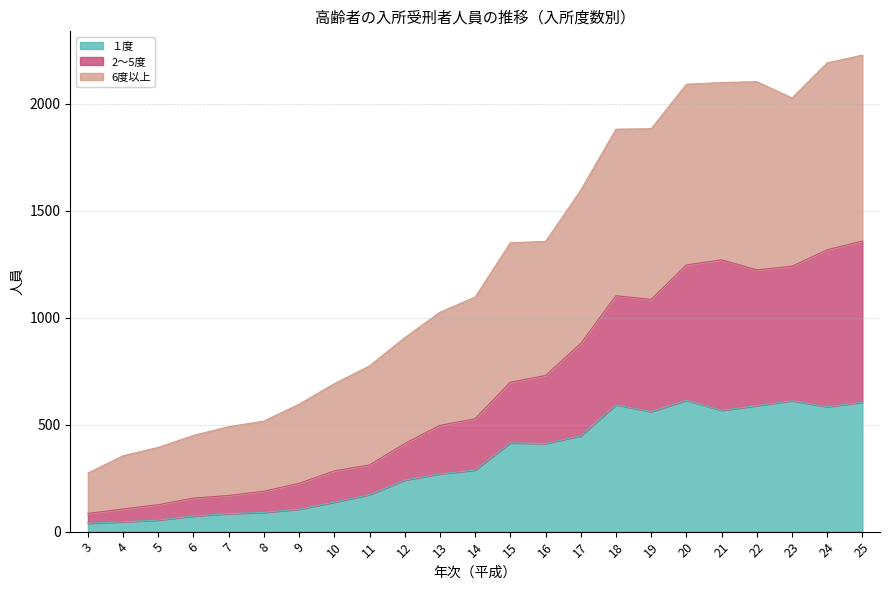

The value of １度 at 22 is 589. True or false?

True